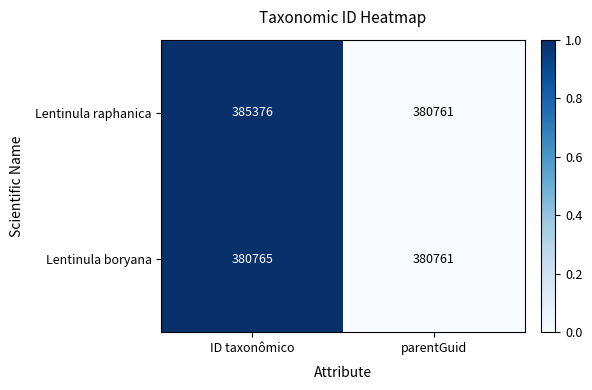

Rank the series by their average value, from lowest to highest.

Lentinula boryana, Lentinula raphanica